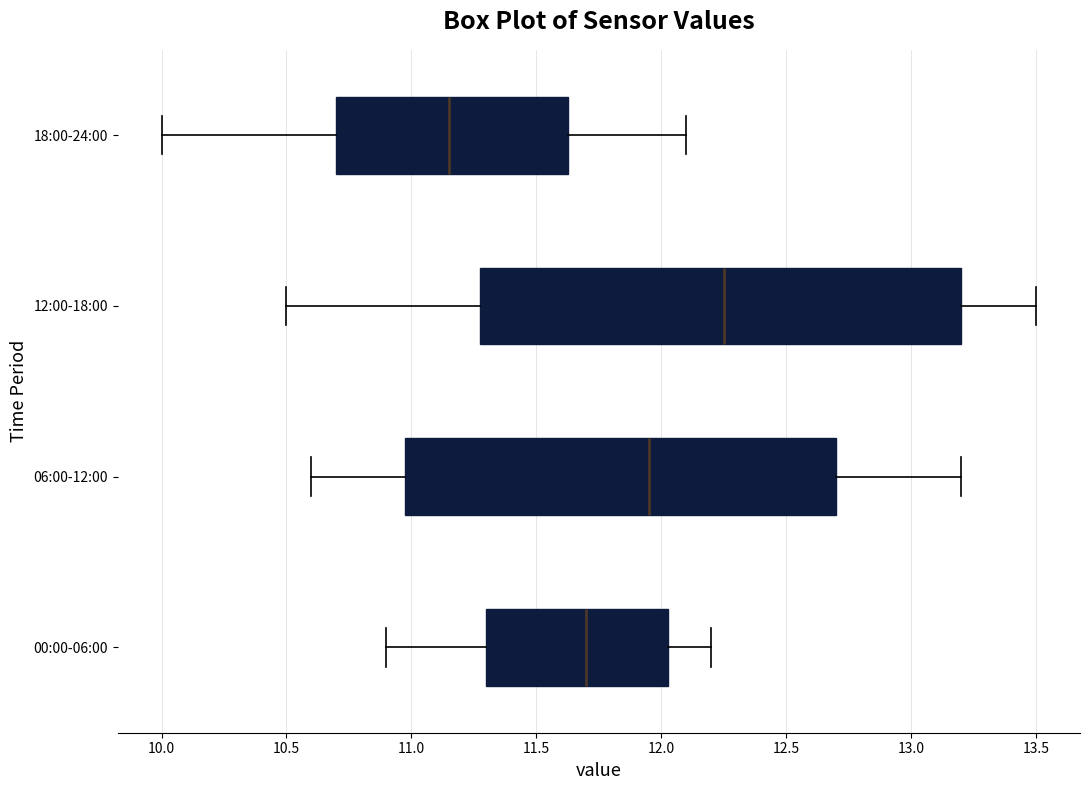

Which box is the widest, from its left edge to its right edge?

12:00-18:00